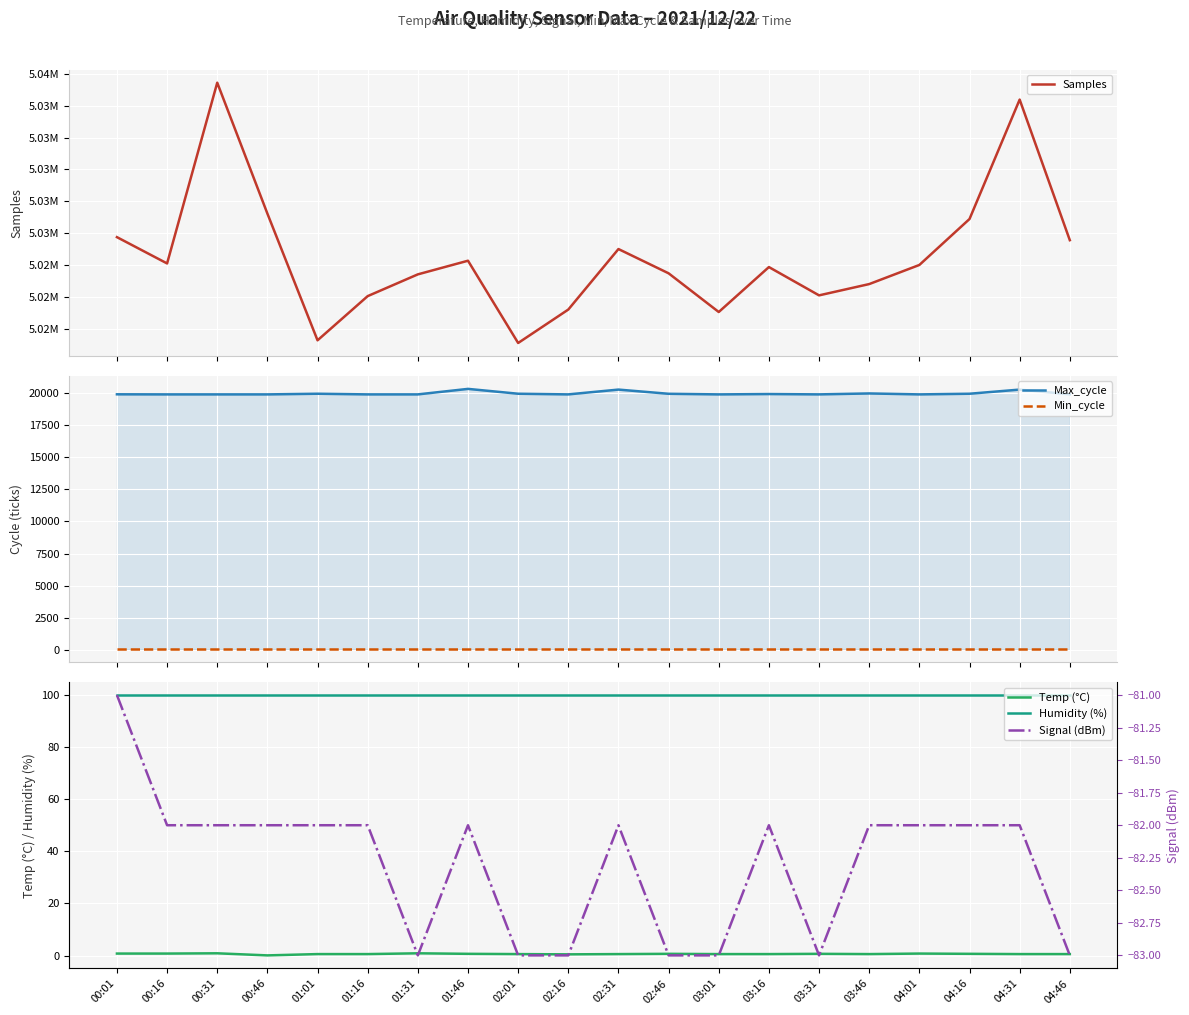

At which label does Max_cycle reach its minimum?

00:16